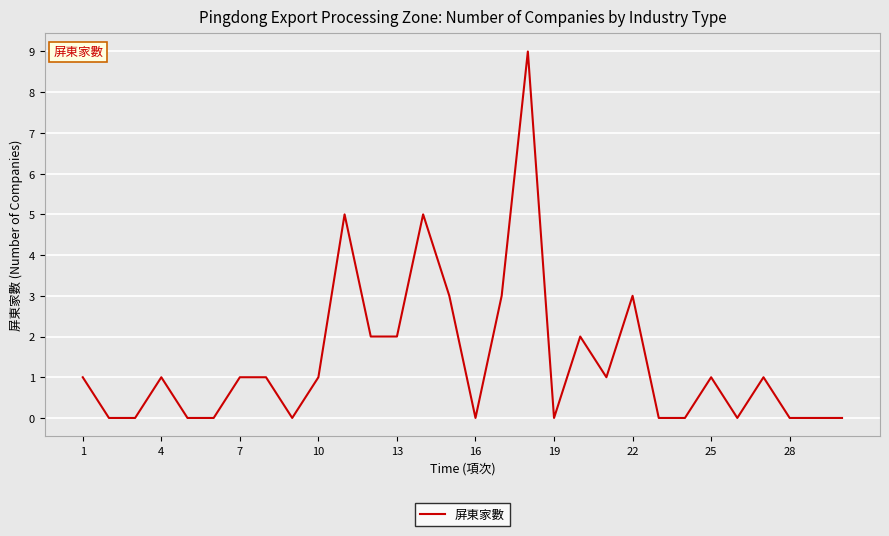

What is the maximum value shown in the chart?

9